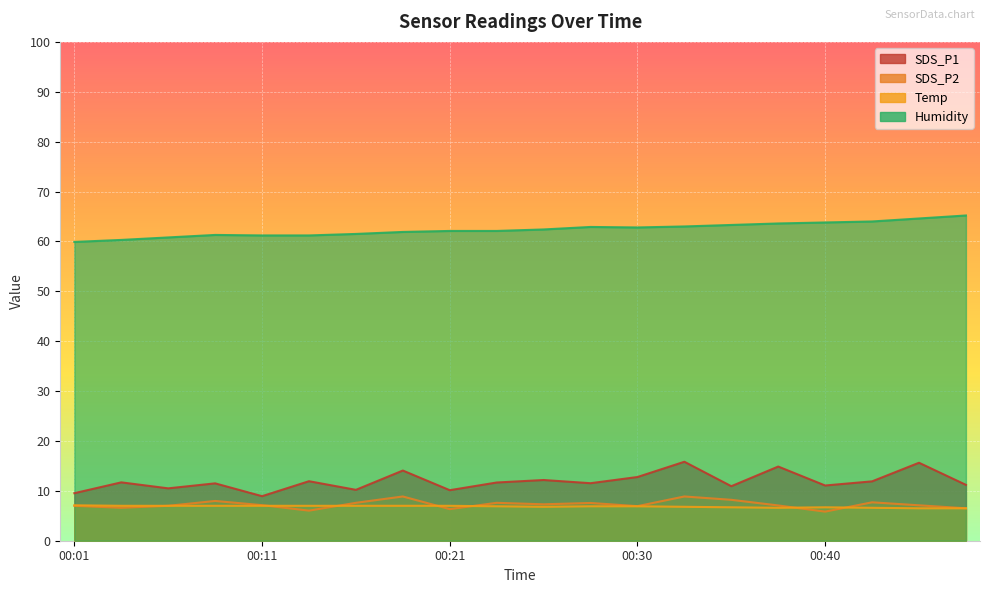

Which category has the lowest value in the SDS_P1 series?

00:11